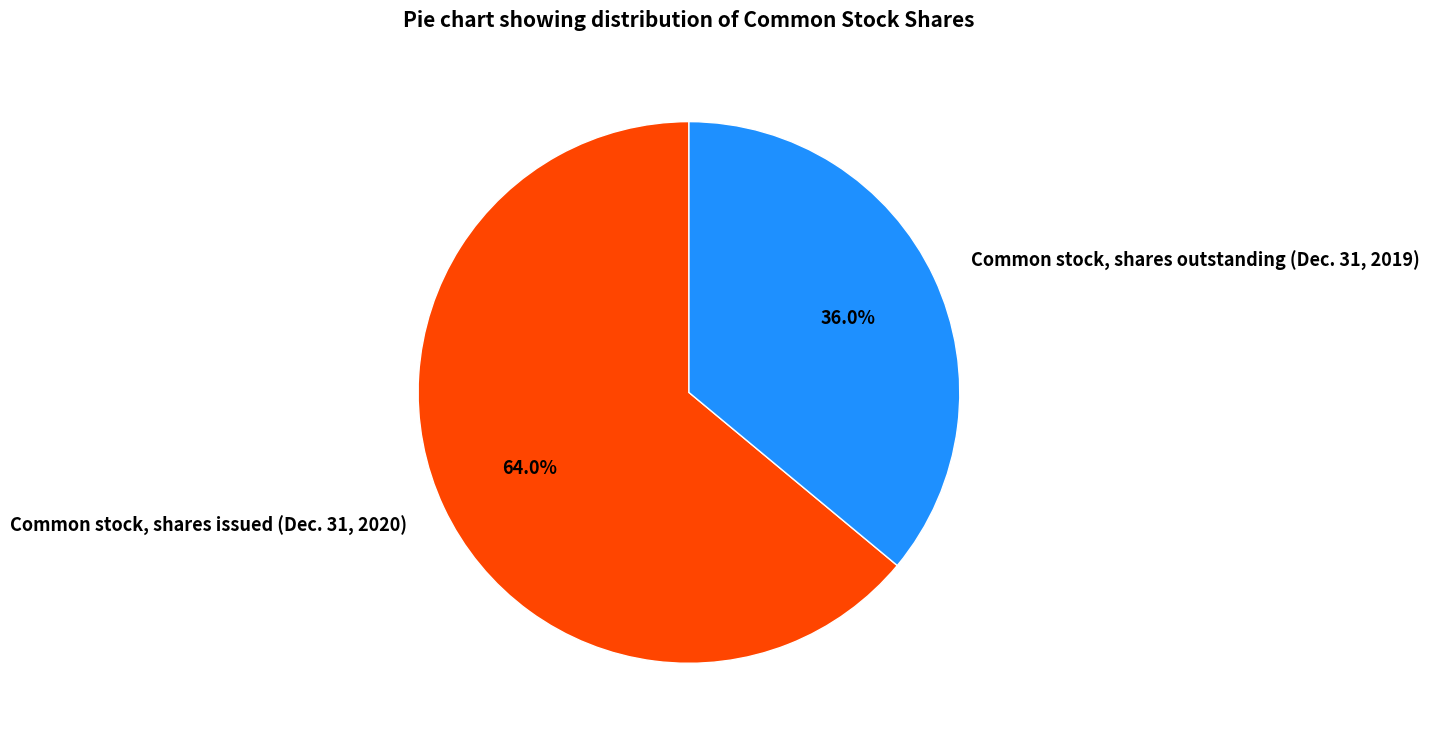

What percentage is NOT represented by Common stock, shares issued (Dec. 31, 2020)?

36.0%